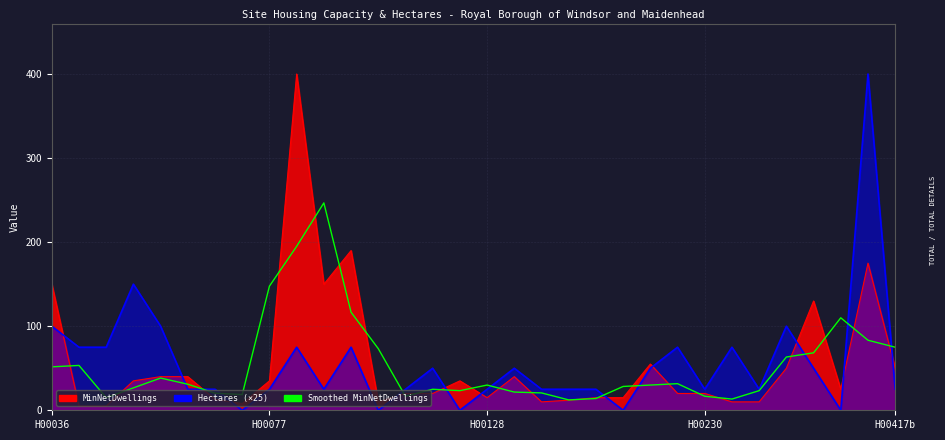

What is the change in value from 12 to 17?

-51.7